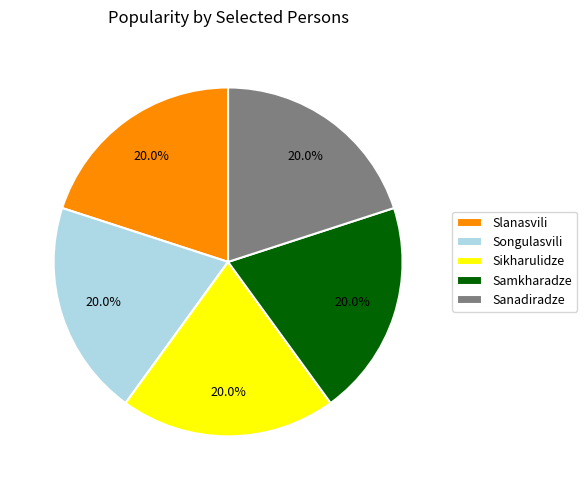

Is the sum of Slanasvili and Samkharadze greater than half?

No